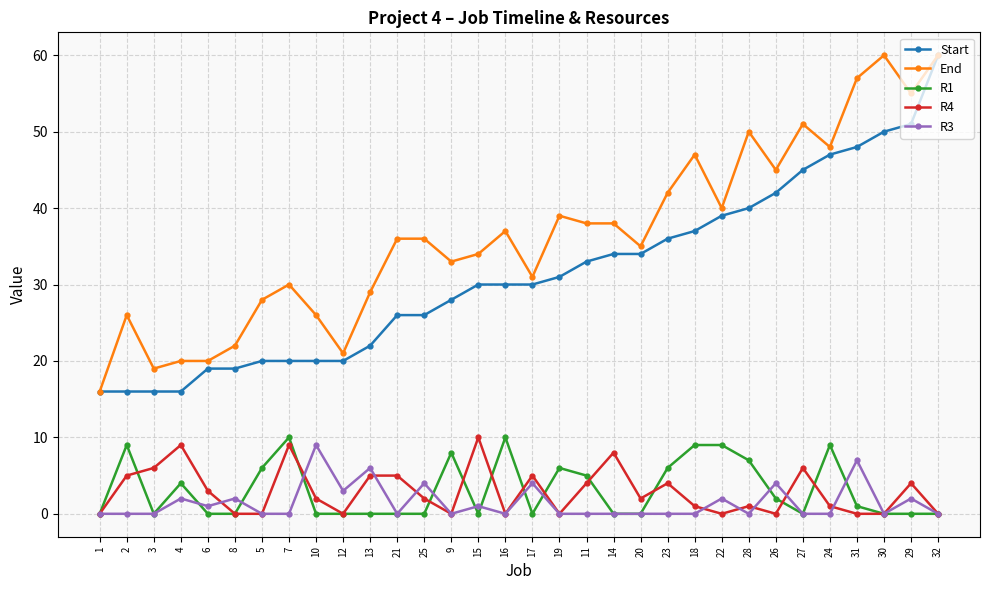

The R1 series shows 0 at 25. True or false?

True